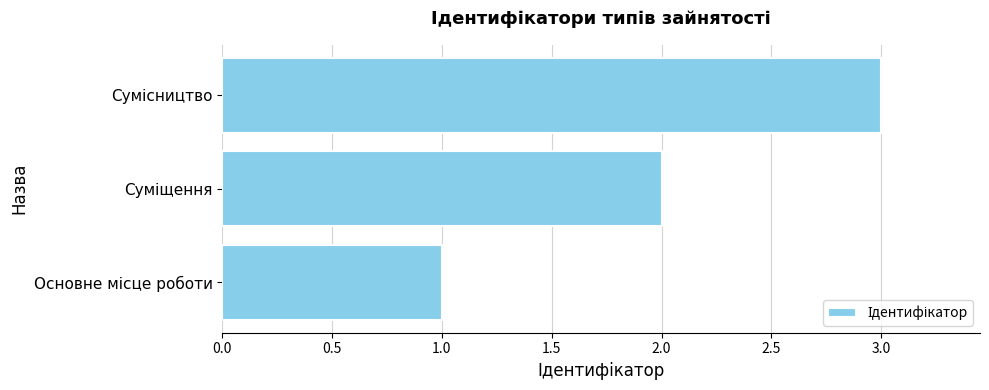

What is the maximum value shown in the chart?

3